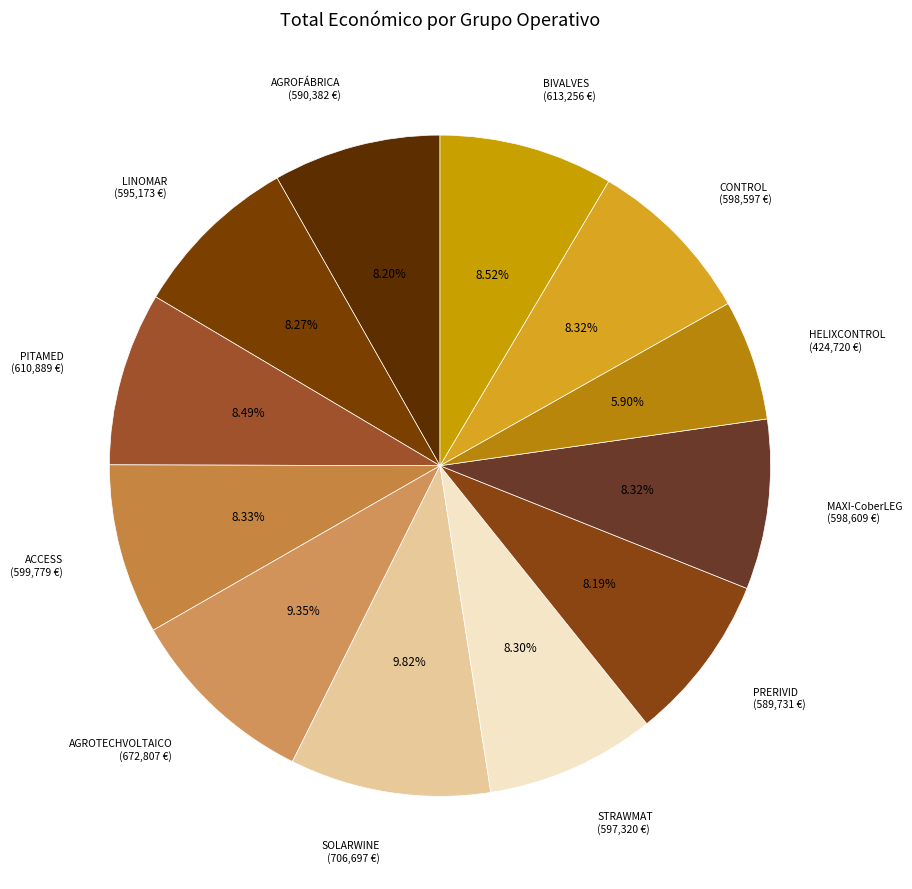

To the nearest percent, what portion does LINOMAR represent?

8%